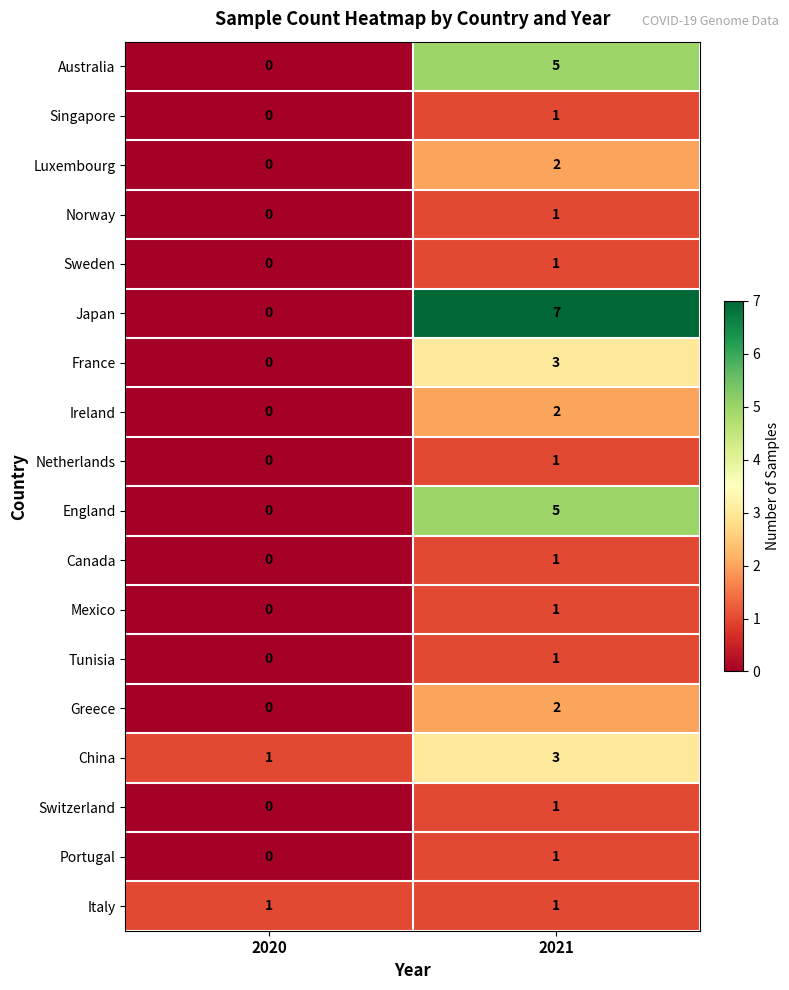

Count the number of categories in the chart.

2